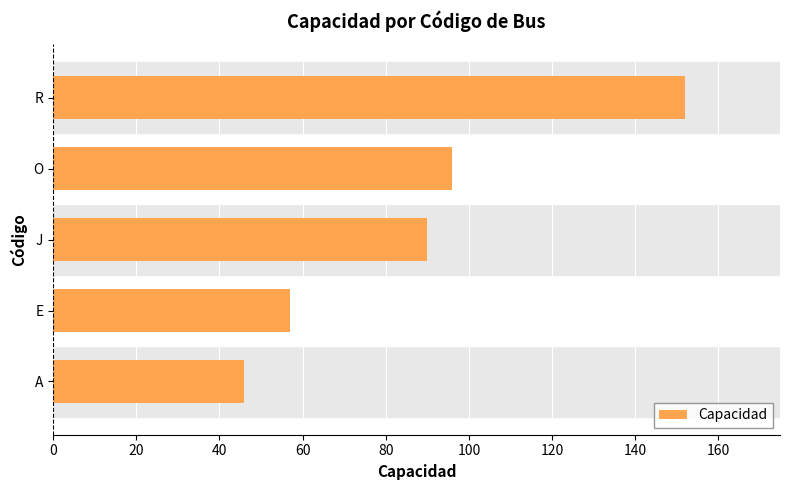

What is the difference between the maximum and minimum values?

106